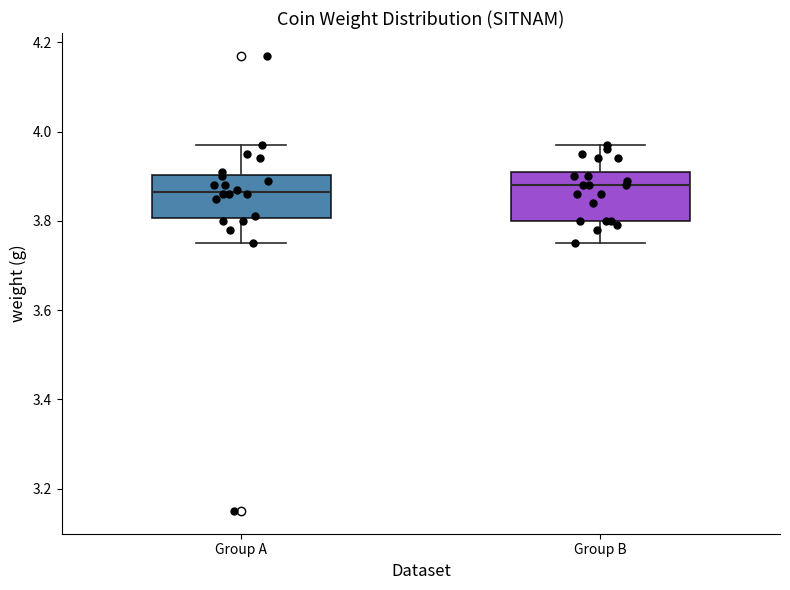

Reading left to right, transcribe this box plot: for each box, give where its median line is, the range the box spans, and where its two whiskers end, as read against the y-axis. The values are not printed on the chart, so give them approximately, as read against the axis.

Group A: median 3.86, box 3.80 to 3.90, whiskers 3.76 to 3.98
Group B: median 3.88, box 3.80 to 3.92, whiskers 3.76 to 3.98